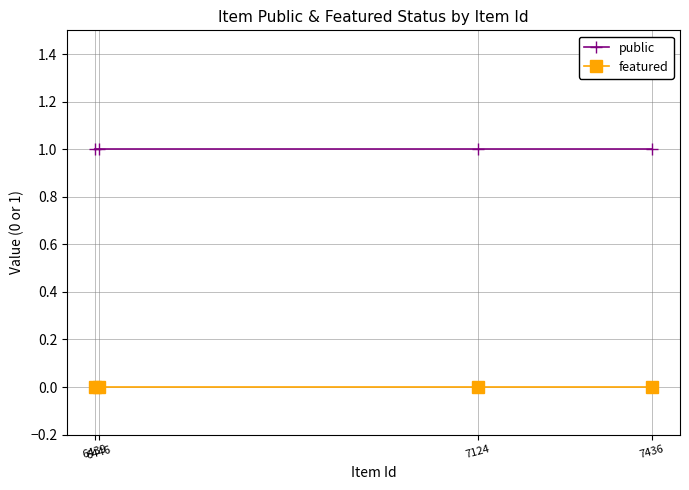

What are all the series names shown in the legend?

public, featured